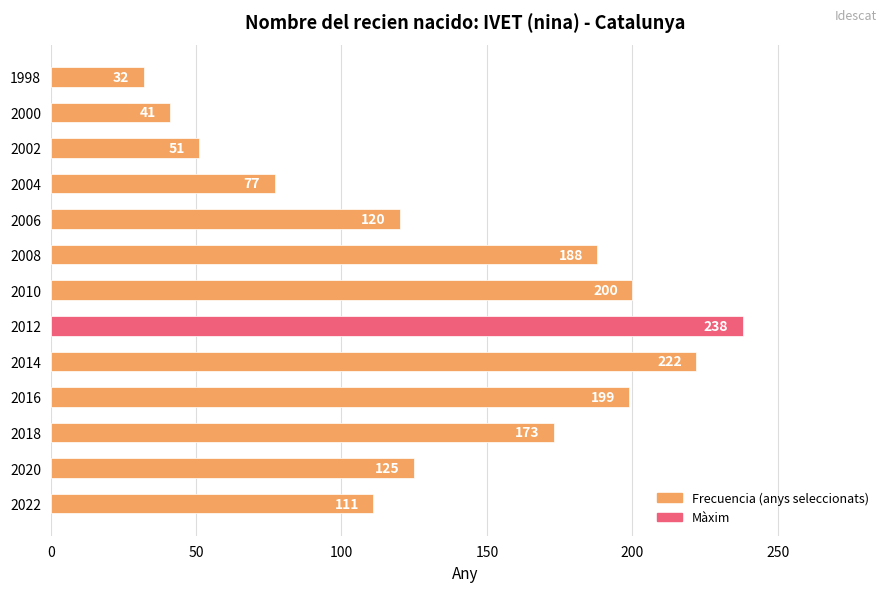

What is the difference between the maximum and second lowest values?

197